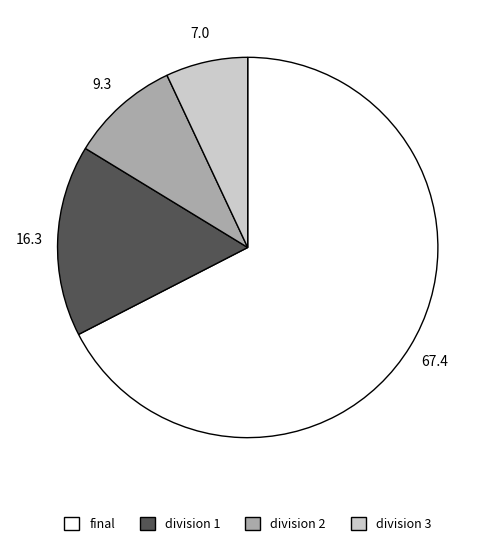

What is the ratio of the value at division 2 to the value at division 1?

0.6